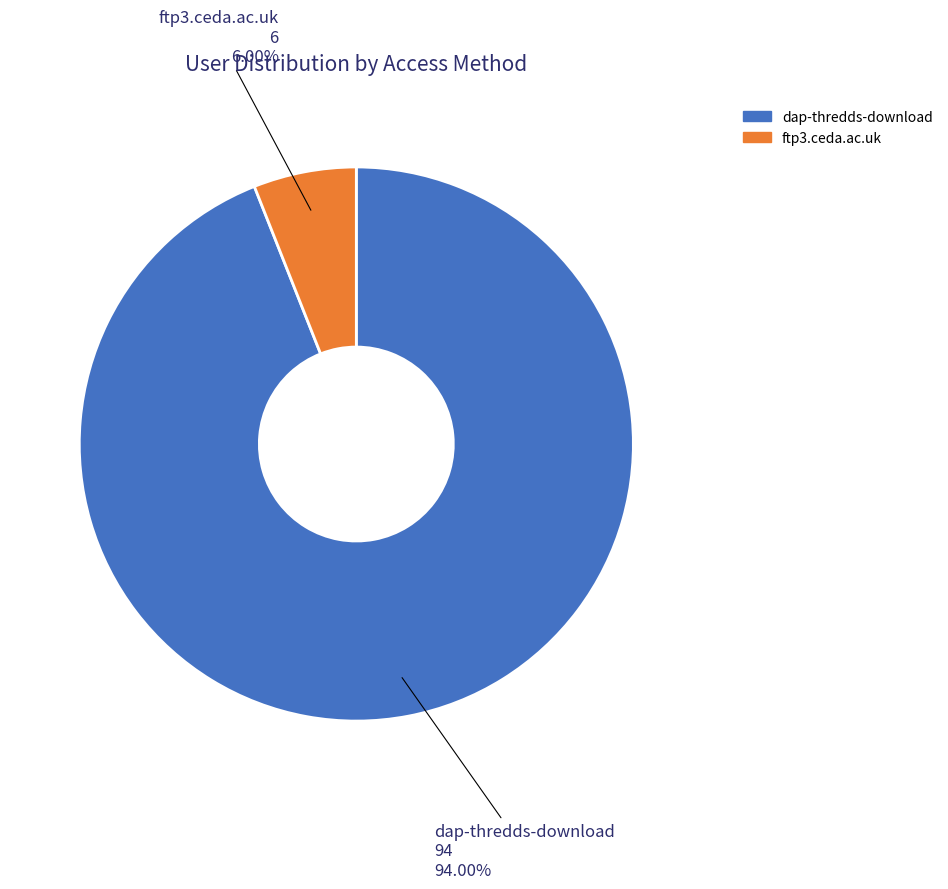

Is it true that dap-thredds-download is 94% of the pie?

True